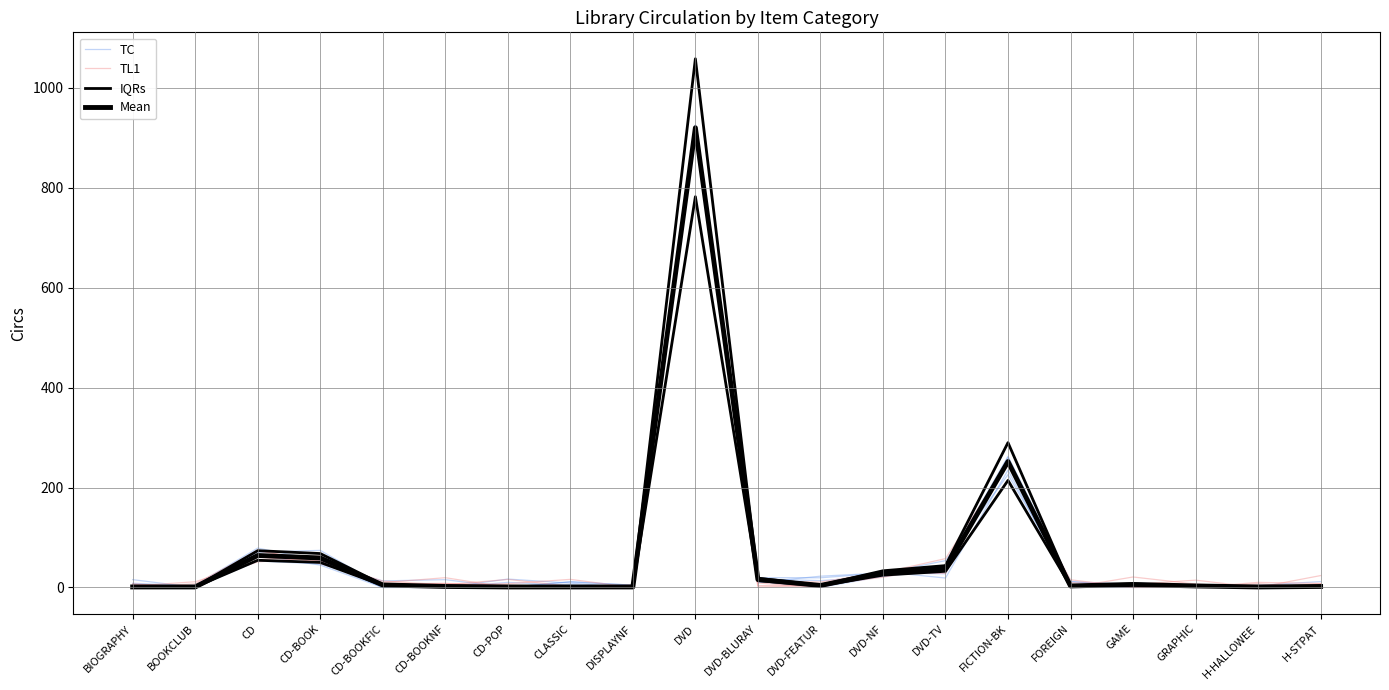

What is the difference between the second highest and second lowest values in the TC series?

234.8